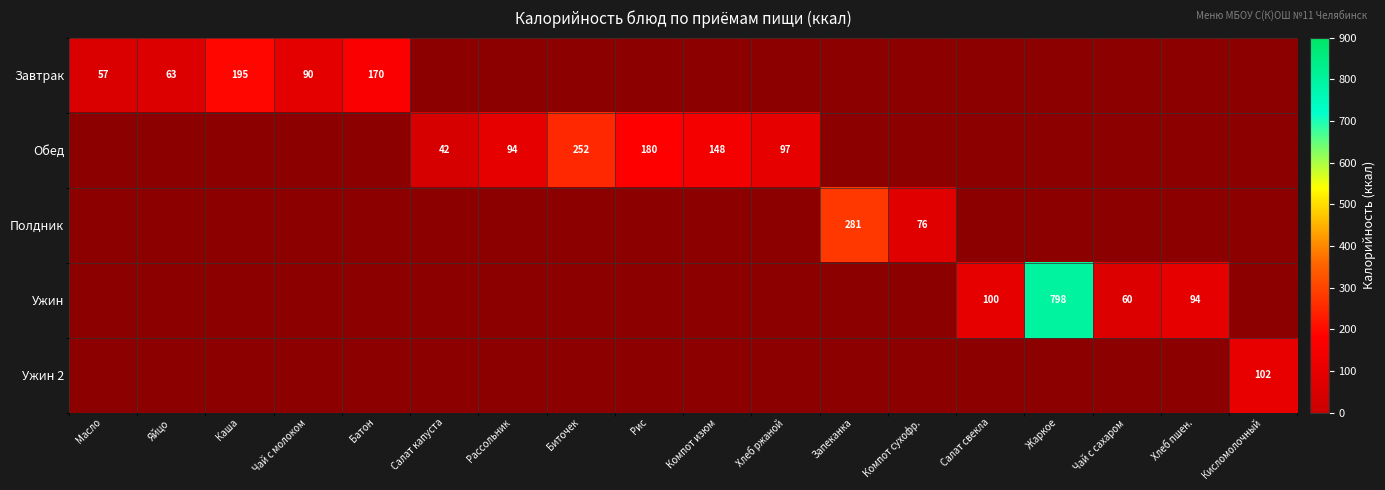

The value of Завтрак at Чай с молоком is 123. True or false?

False